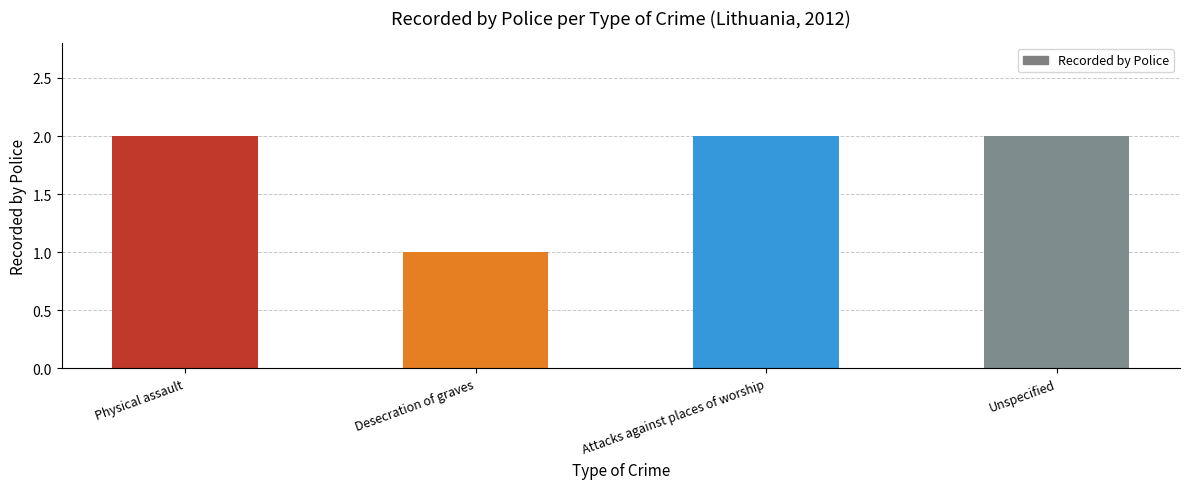

Which category has the lowest value across all series?

Desecration of graves